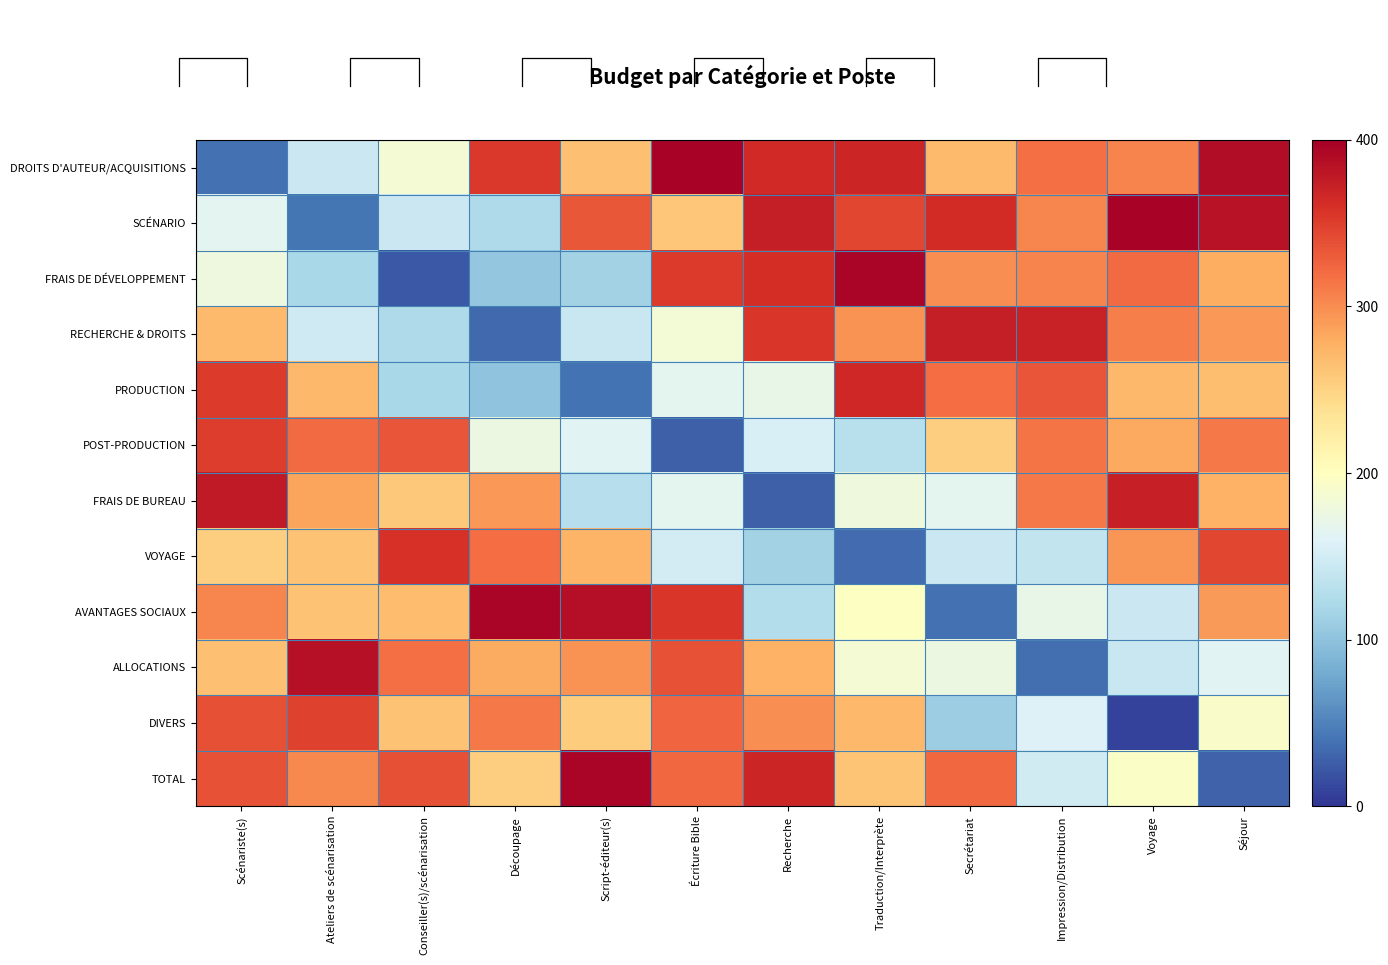

List the labels in order of FRAIS DE BUREAU value, largest first.

Scénariste(s), Voyage, Impression/Distribution, Découpage, Ateliers de scénarisation, Séjour, Conseiller(s)/scénarisation, Traduction/Interprète, Secrétariat, Écriture Bible, Script-éditeur(s), Recherche